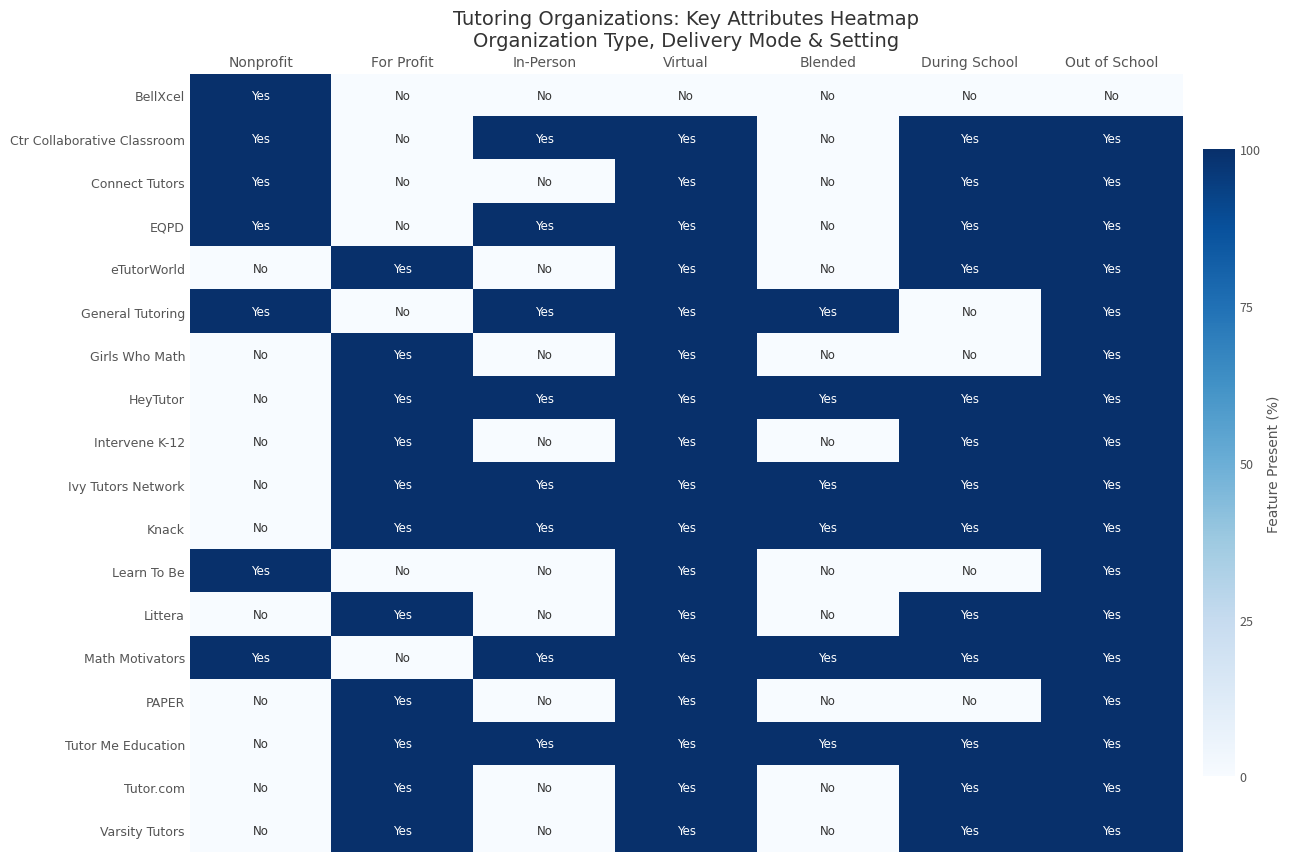

At how many categories does at least one series exceed 91?

7